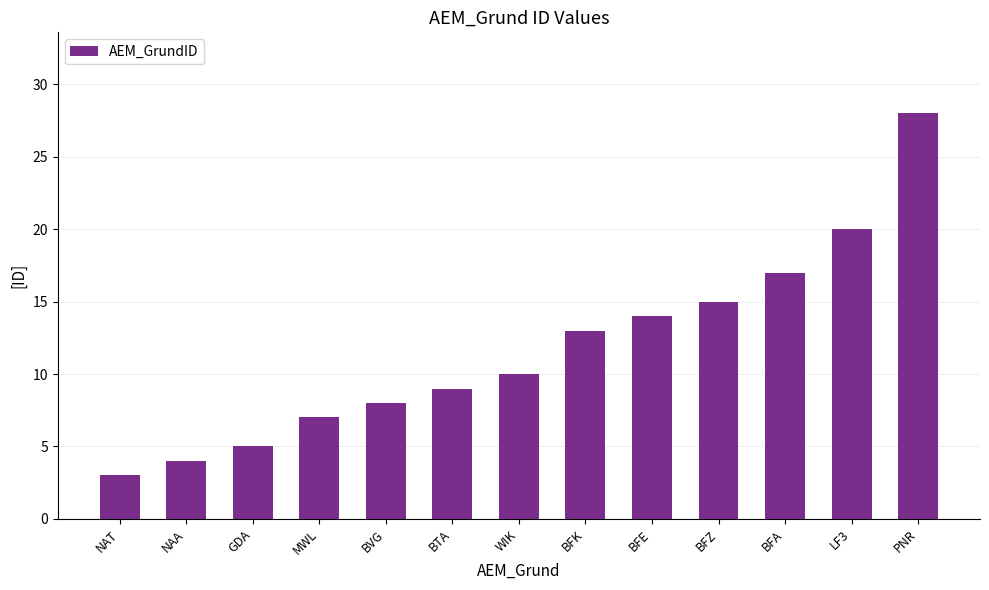

The value at BFK is 13. True or false?

True